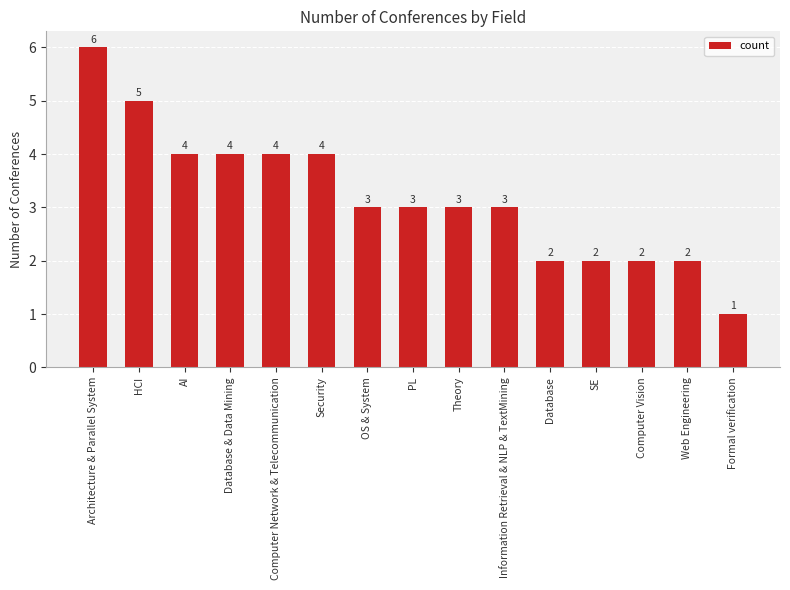

What is the sum of all values?

48